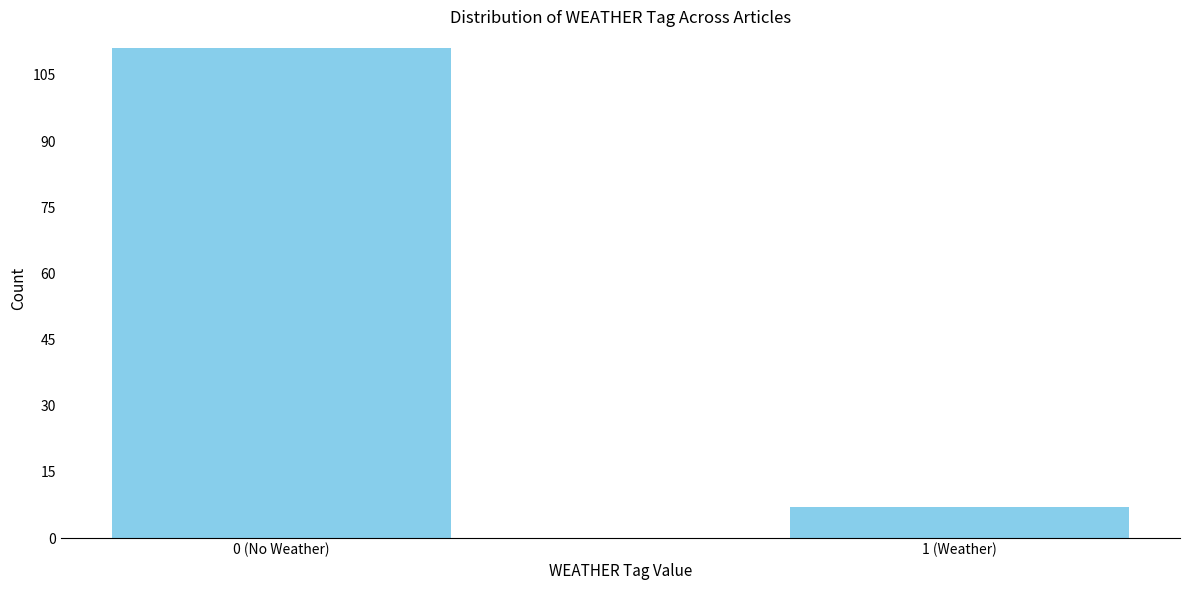

Reading left to right, list all the values displayed in this chart.

0 (No Weather)=111	1 (Weather)=7